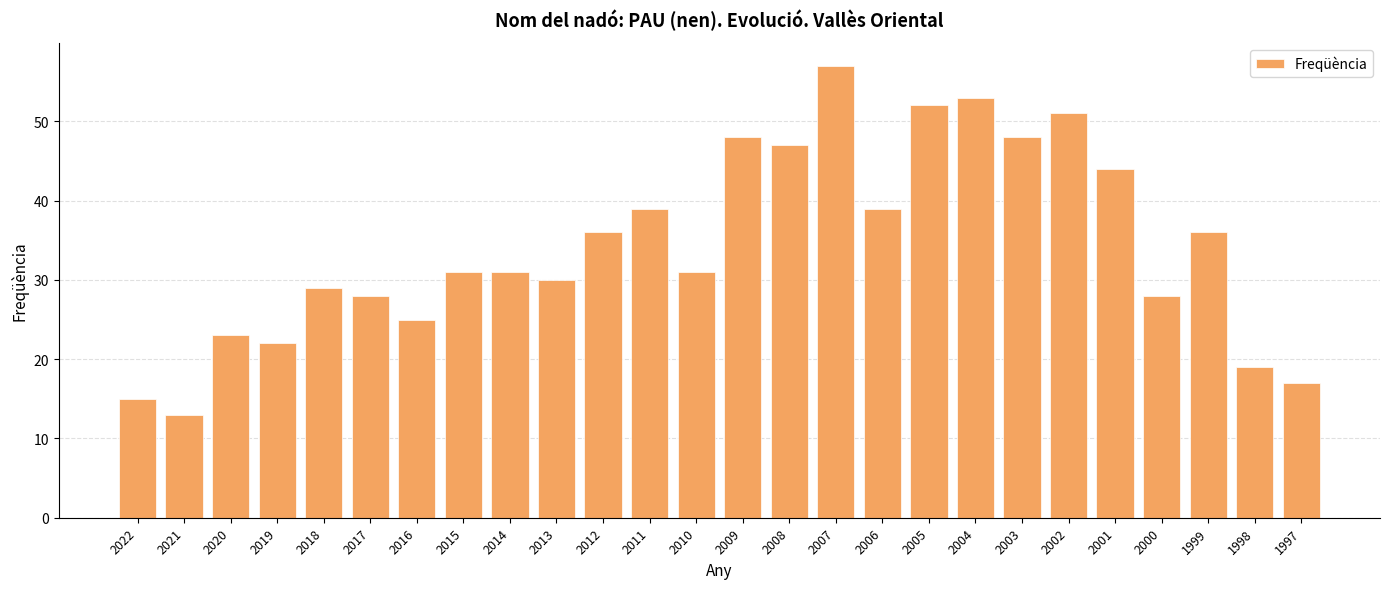

What is the maximum value shown in the chart?

57